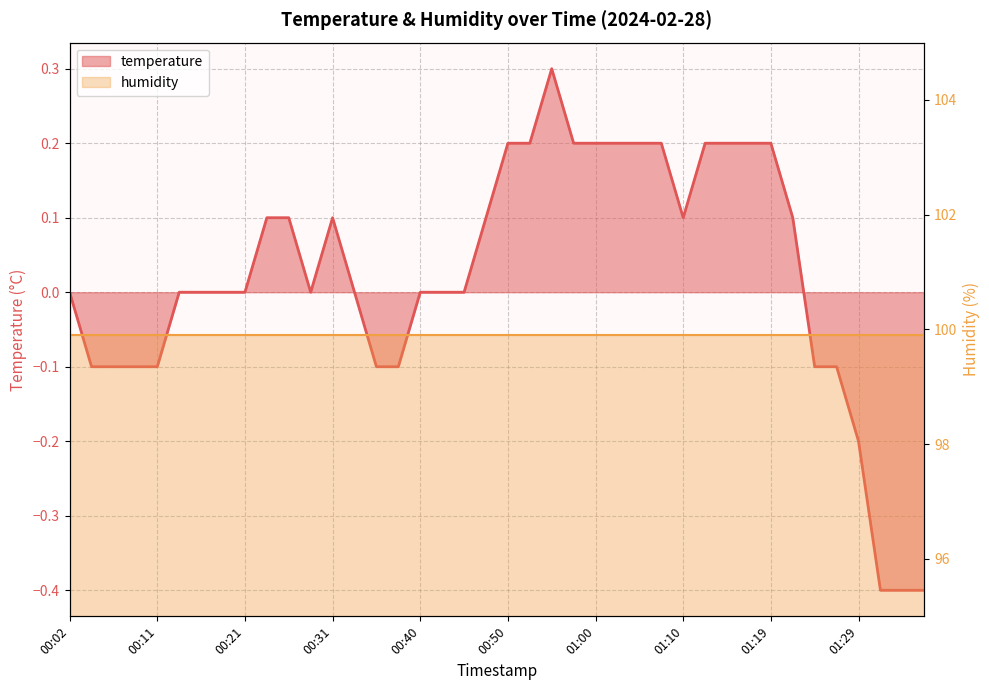

How many data points are less than 0?

12